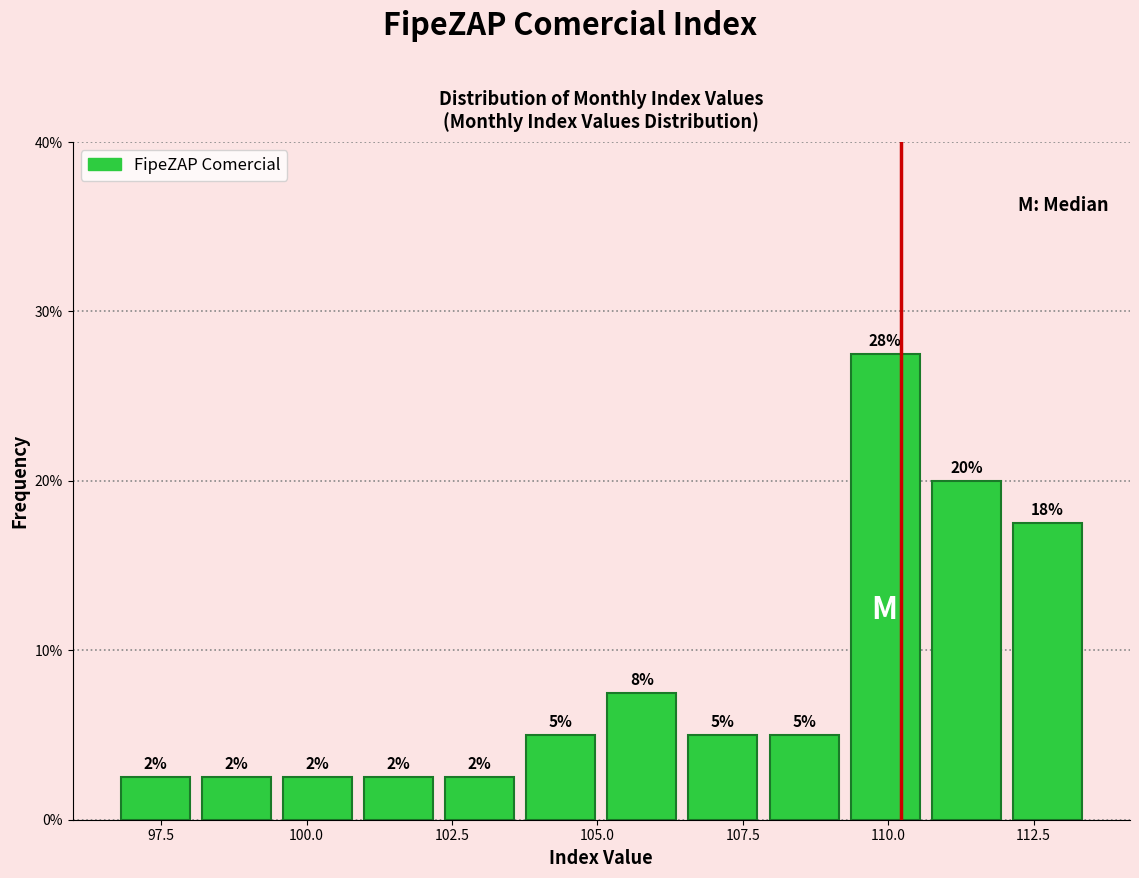

Read against the x-axis, roughly where is the centre of the tallest bar?

110.0